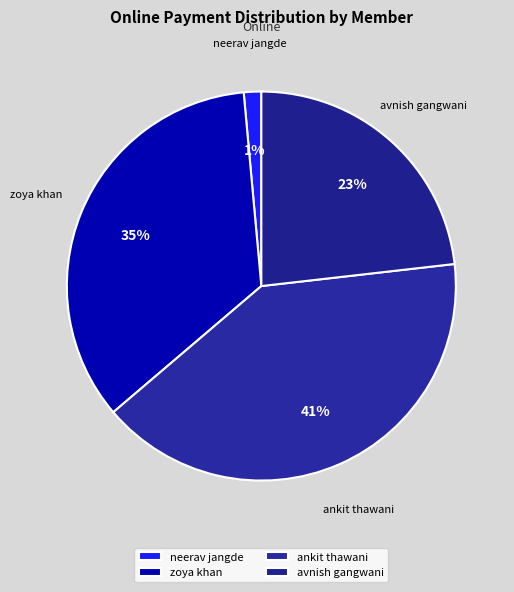

How many slices are in this pie chart?

4